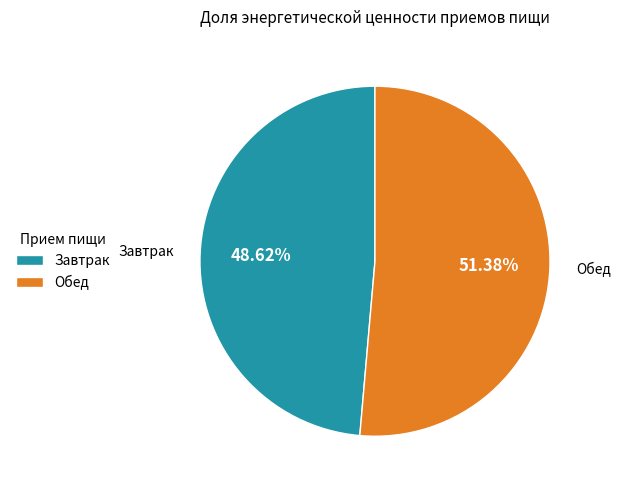

What is the majority slice?

Обед